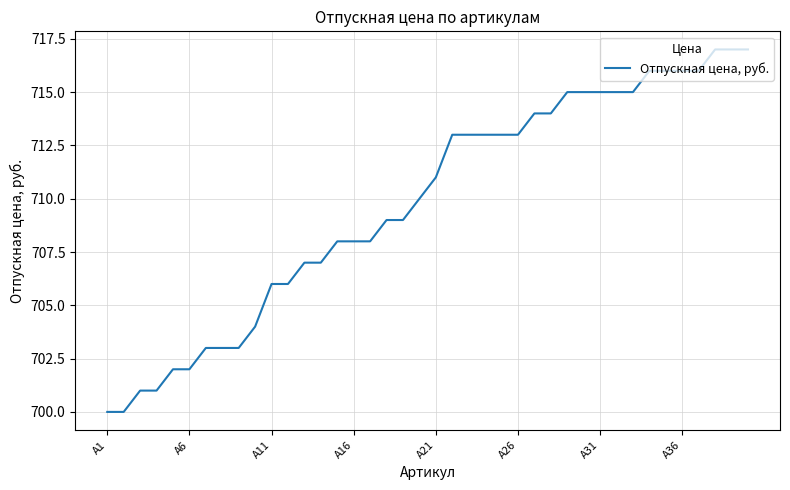

What is the smallest value displayed?

700